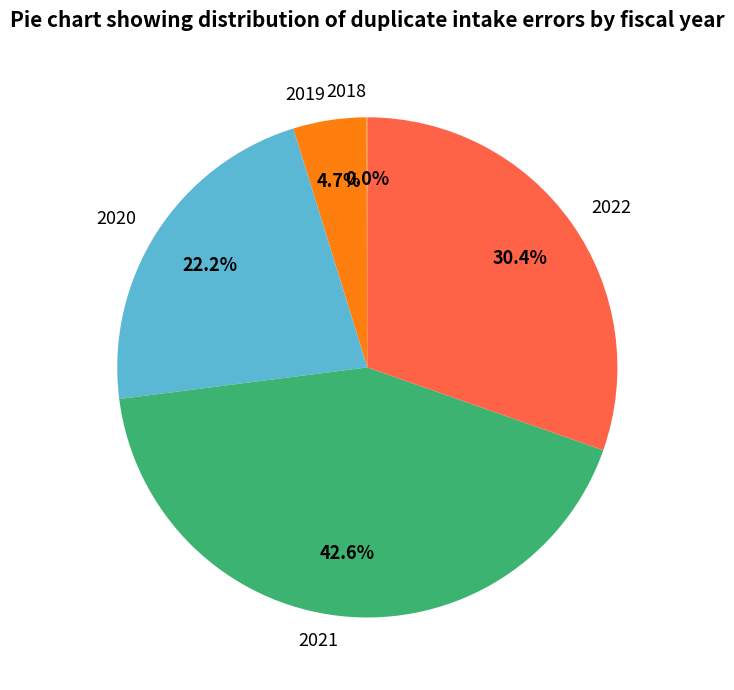

Which slice is the largest?

2021